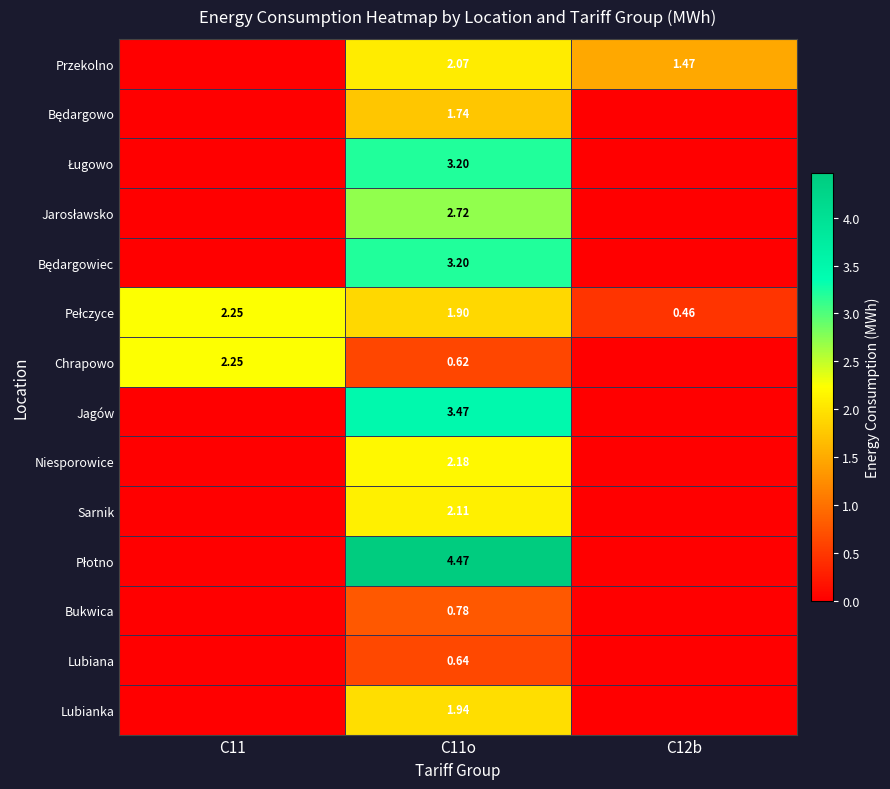

What is the difference between the maximum and minimum values in the Płotno series?

4.5